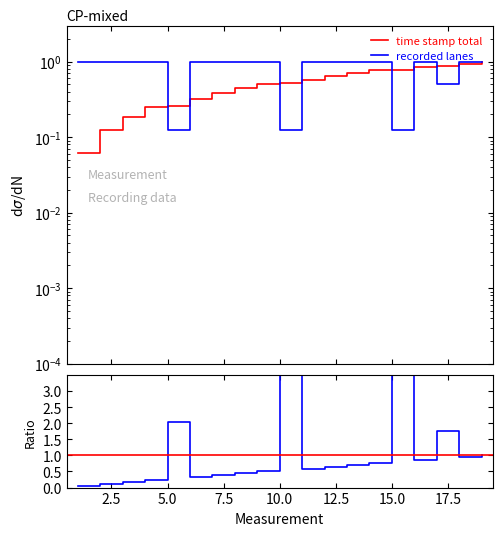

Which series has the widest spread of values?

time stamp total / recorded lanes